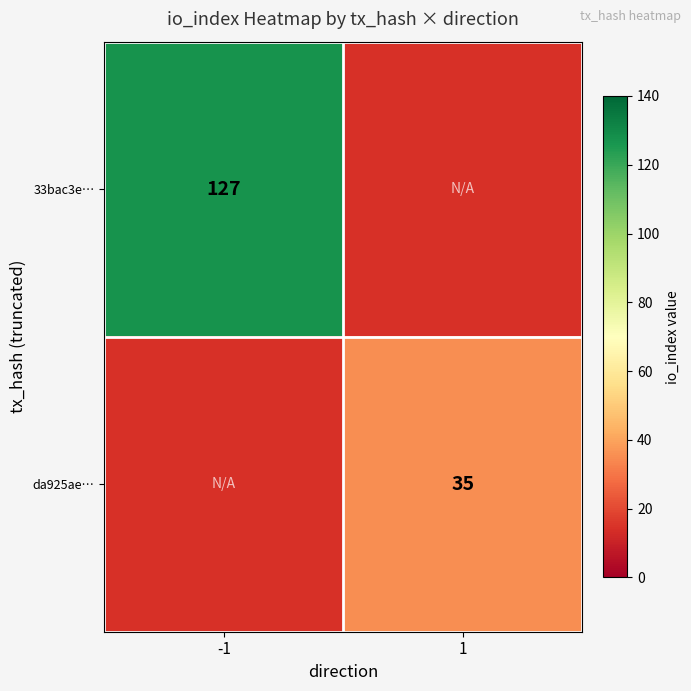

True or false: da925ae… has a value of 35 at 1.

True